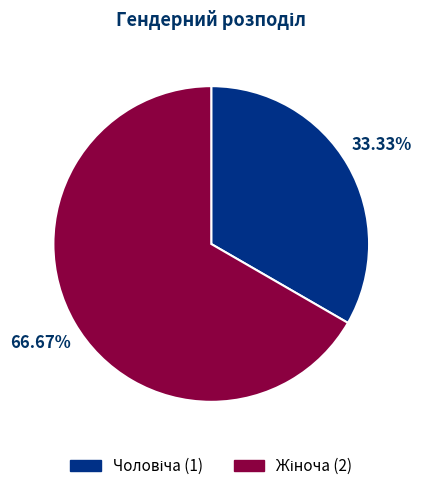

Does any single category account for the majority?

Yes